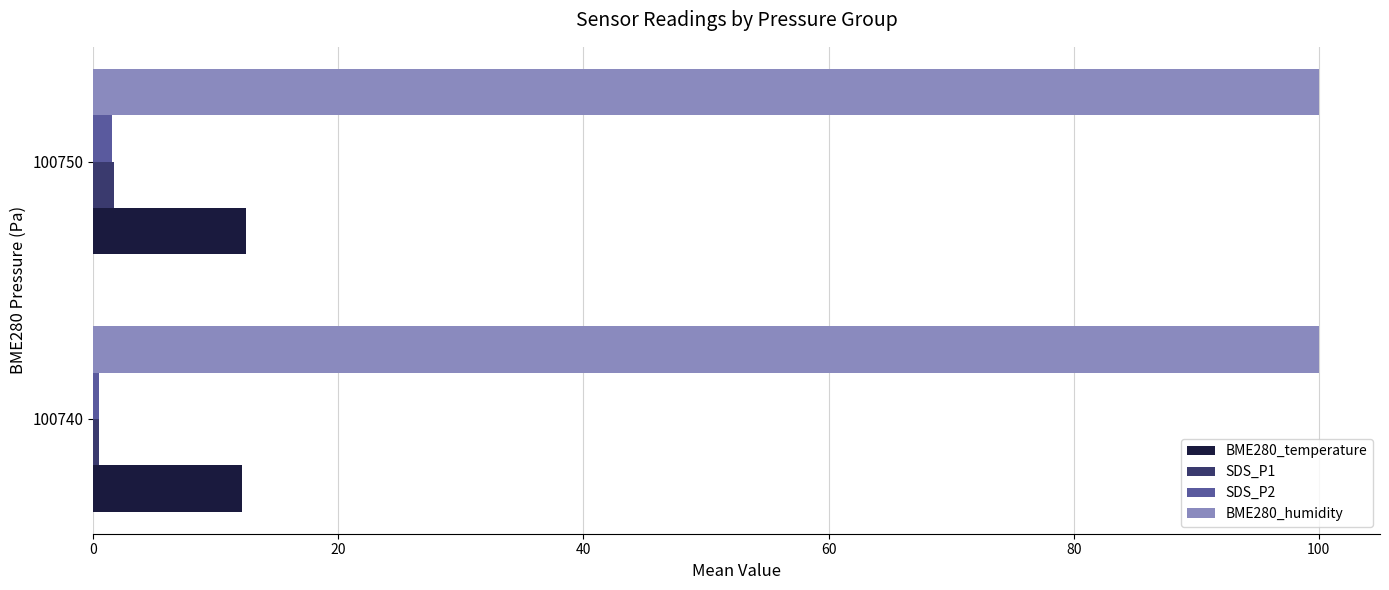

Is it true that BME280_temperature equals 12.1 at 100740?

True